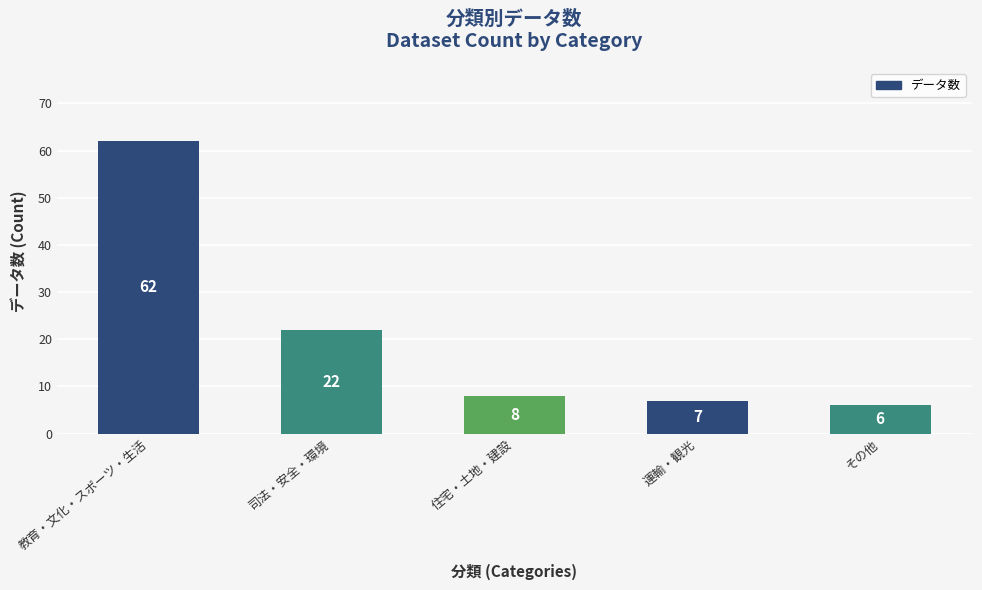

What position from the right is その他?

1